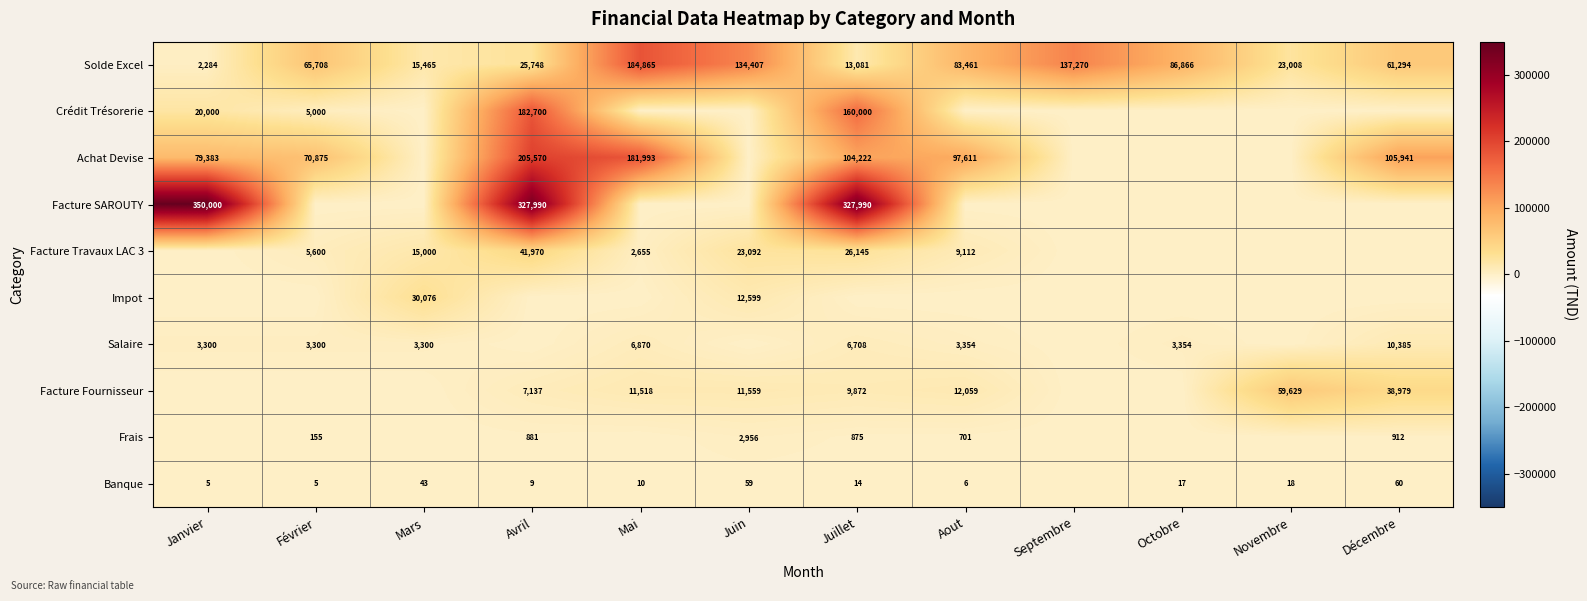

Which has a higher value, Octobre or Janvier?

Octobre